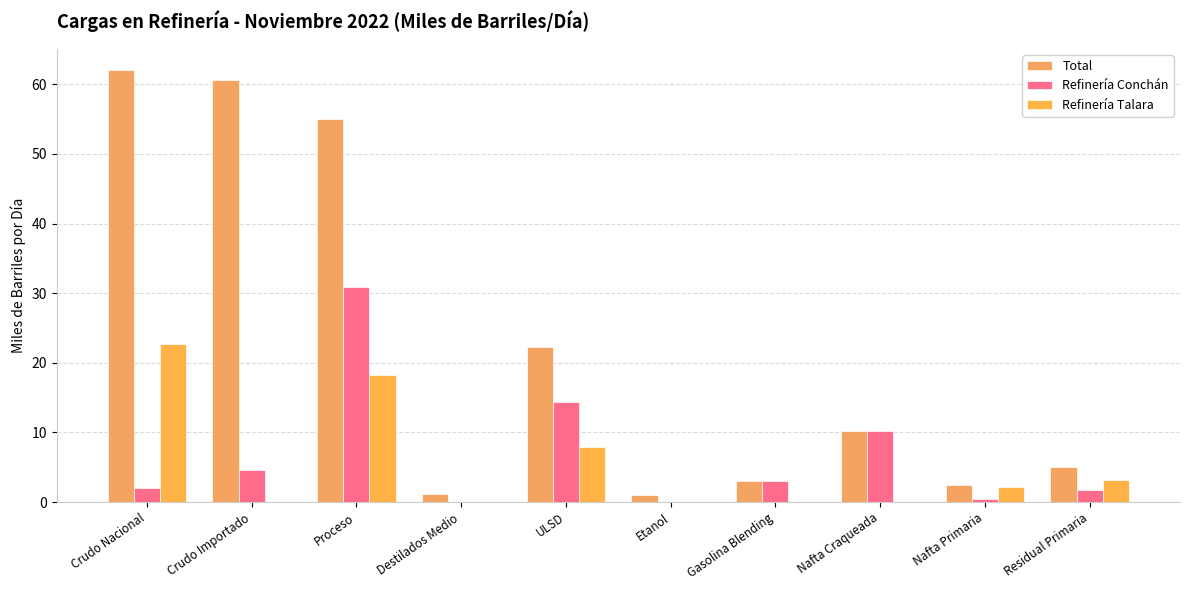

Reading right to left, list all the values displayed in this chart.

Total: 5.1	2.5	10.1	3.1	1.0	22.3	1.2	55.0	60.6	62.0
Refinería Conchán: 1.8	0.4	10.1	3.1	0.0	14.4	0.0	30.9	4.5	2.1
Refinería Talara: 3.2	2.1	0.0	0.0	0.0	7.9	0.0	18.3	0.0	22.6